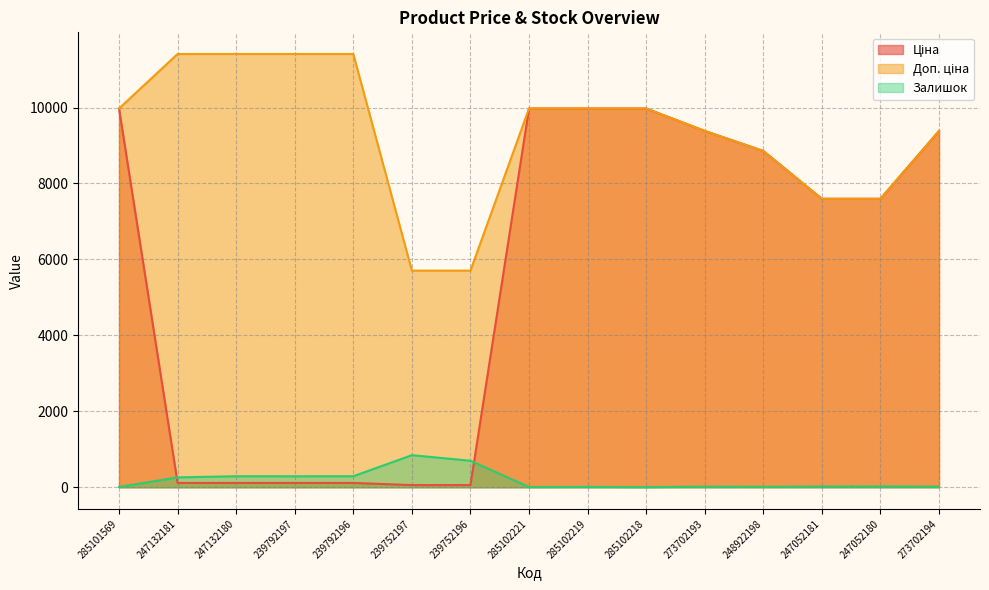

What is the total value across all series at 247132180?

11814.1